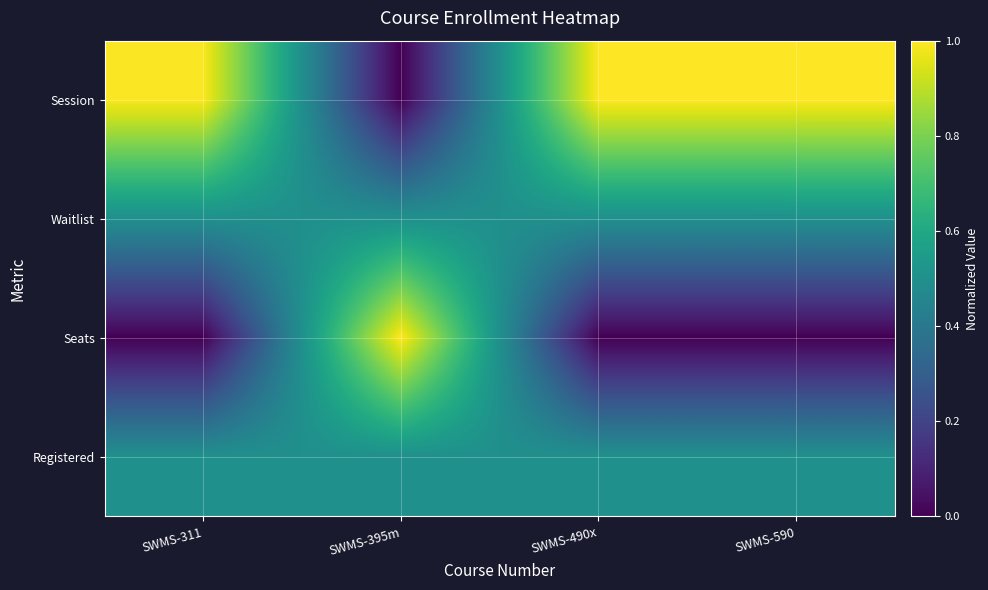

Between SWMS-395m and SWMS-590, which series saw the biggest shift?

Session